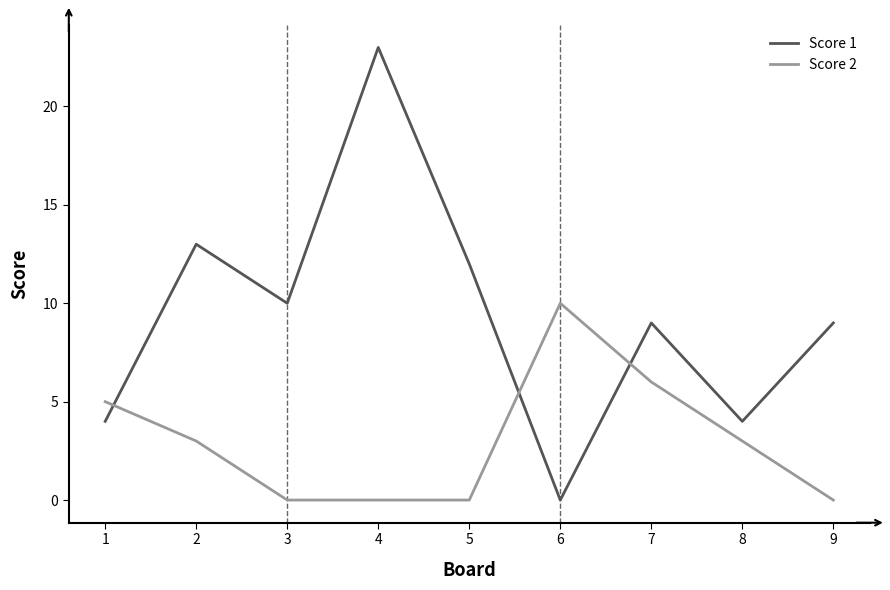

The Score 1 series shows 5 at 3. True or false?

False